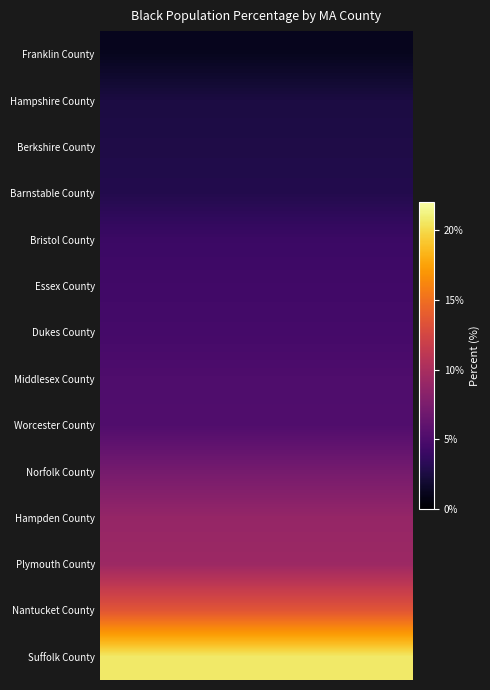

Reading left to right, what are all the values shown in this chart?

Franklin County: 1.2	1.2	1.2	1.2	1.2	1.2	1.2	1.2	1.2	1.2	1.2	1.2	1.2	1.2
Hampshire County: 2.5	2.5	2.5	2.5	2.5	2.5	2.5	2.5	2.5	2.5	2.5	2.5	2.5	2.5
Berkshire County: 2.7	2.7	2.7	2.7	2.7	2.7	2.7	2.7	2.7	2.7	2.7	2.7	2.7	2.7
Barnstable County: 2.9	2.9	2.9	2.9	2.9	2.9	2.9	2.9	2.9	2.9	2.9	2.9	2.9	2.9
Bristol County: 4.1	4.1	4.1	4.1	4.1	4.1	4.1	4.1	4.1	4.1	4.1	4.1	4.1	4.1
Essex County: 4.4	4.4	4.4	4.4	4.4	4.4	4.4	4.4	4.4	4.4	4.4	4.4	4.4	4.4
Dukes County: 4.6	4.6	4.6	4.6	4.6	4.6	4.6	4.6	4.6	4.6	4.6	4.6	4.6	4.6
Middlesex County: 5.1	5.1	5.1	5.1	5.1	5.1	5.1	5.1	5.1	5.1	5.1	5.1	5.1	5.1
Worcester County: 5.2	5.2	5.2	5.2	5.2	5.2	5.2	5.2	5.2	5.2	5.2	5.2	5.2	5.2
Norfolk County: 7.2	7.2	7.2	7.2	7.2	7.2	7.2	7.2	7.2	7.2	7.2	7.2	7.2	7.2
Hampden County: 8.9	8.9	8.9	8.9	8.9	8.9	8.9	8.9	8.9	8.9	8.9	8.9	8.9	8.9
Plymouth County: 9.3	9.3	9.3	9.3	9.3	9.3	9.3	9.3	9.3	9.3	9.3	9.3	9.3	9.3
Nantucket County: 13.5	13.5	13.5	13.5	13.5	13.5	13.5	13.5	13.5	13.5	13.5	13.5	13.5	13.5
Suffolk County: 20.7	20.7	20.7	20.7	20.7	20.7	20.7	20.7	20.7	20.7	20.7	20.7	20.7	20.7